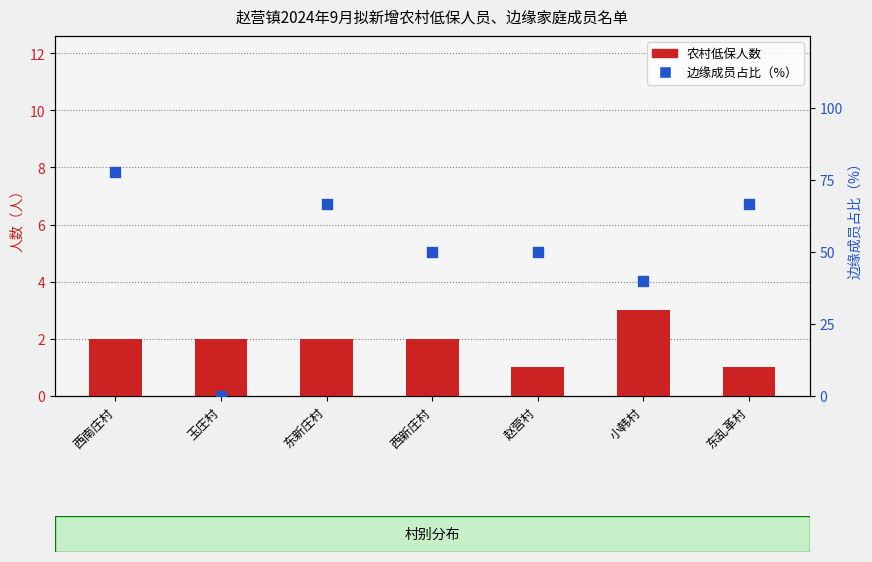

Which series has the largest total across all categories?

边缘成员占比